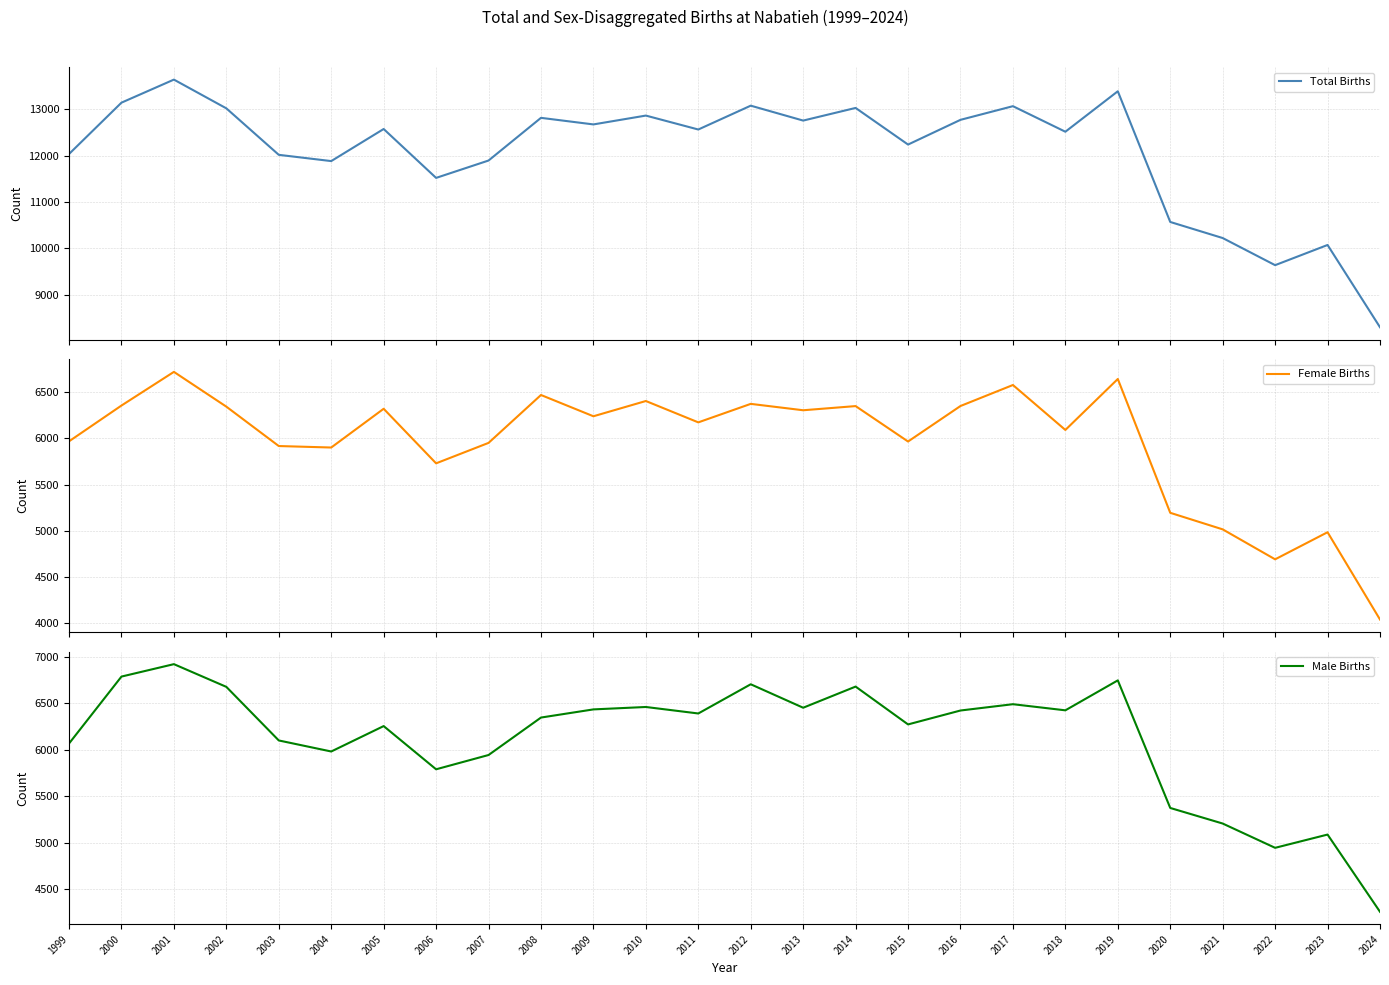

True or false: Total Births and Male Births cross at least once.

False